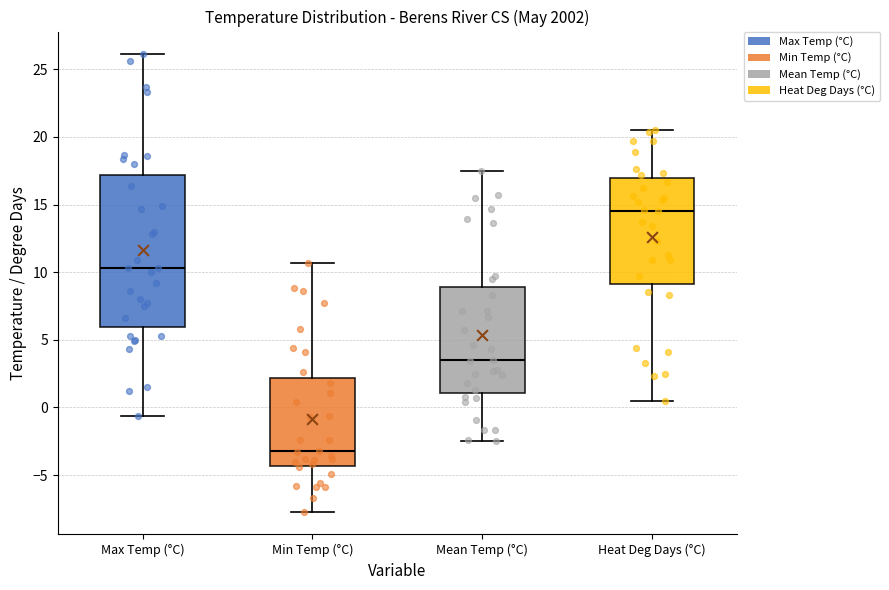

Comparing the boxes themselves (not the whiskers), which one is the tallest?

Max Temp (°C)